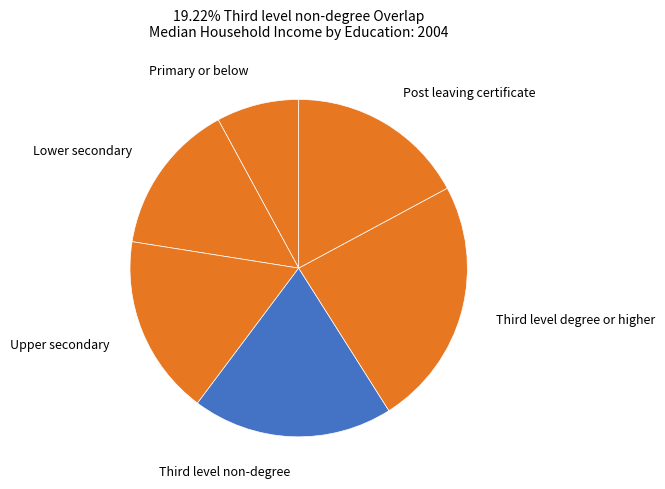

Is Primary or below the majority of the pie?

No